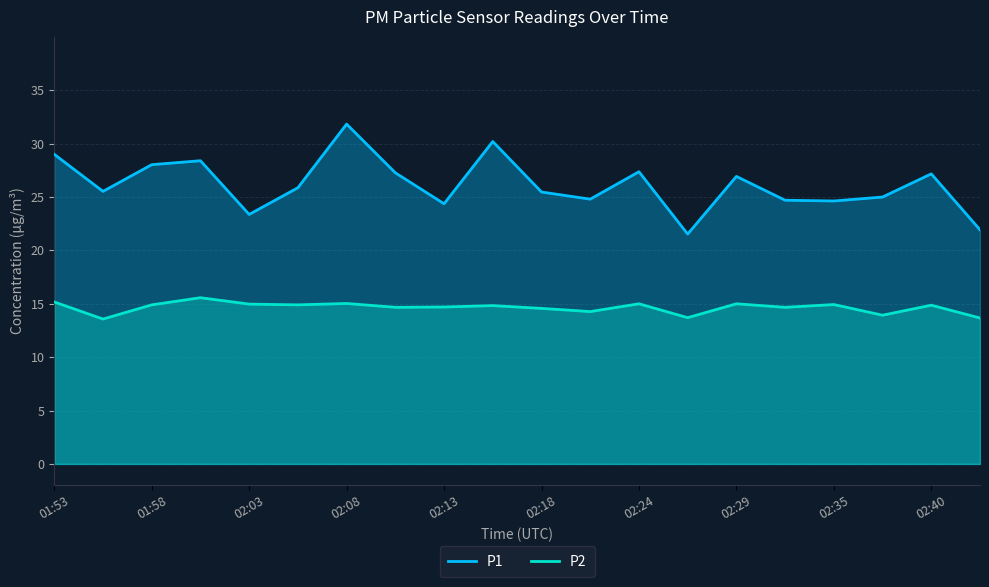

True or false: P2 and P1 intersect in this chart.

False